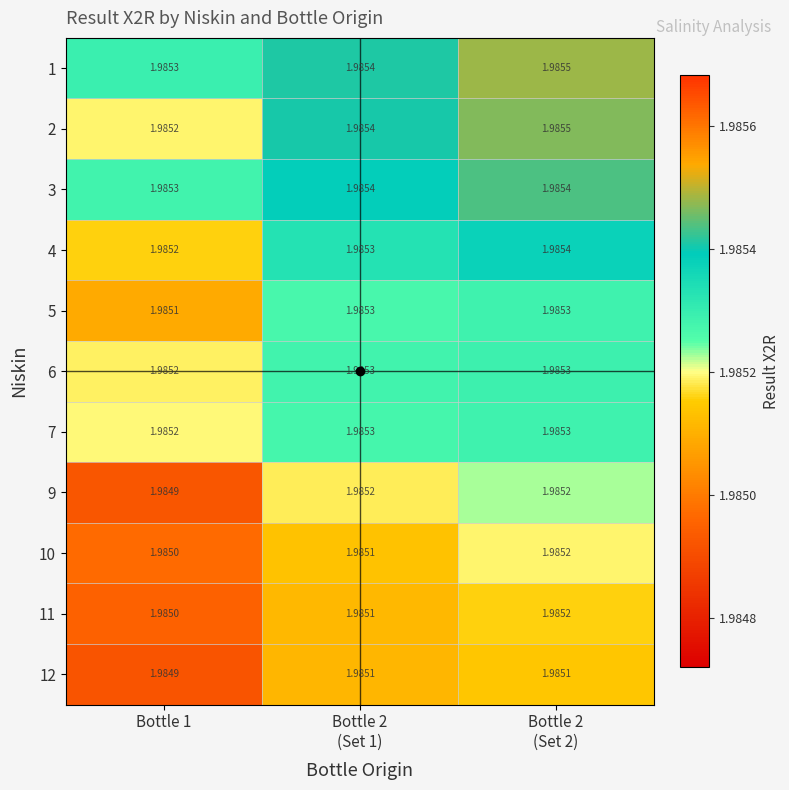

Which category has the highest value across all series?

Bottle 2
(Set 2)